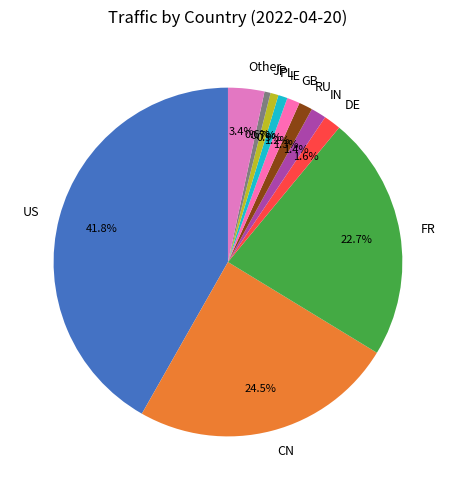

Do US and CN together represent more than half of the pie?

Yes